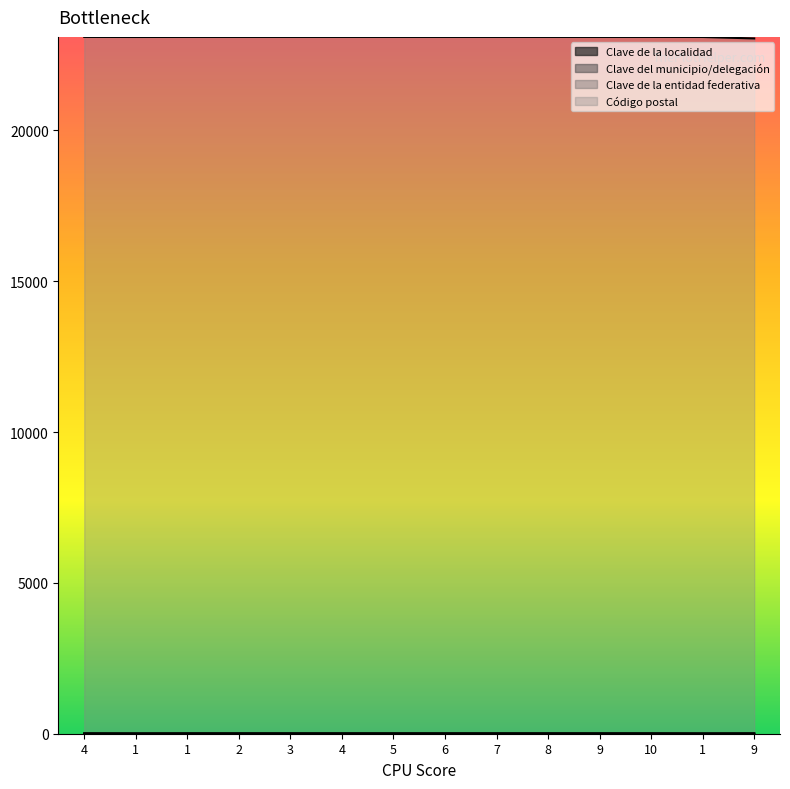

Count the number of categories in the chart.

14